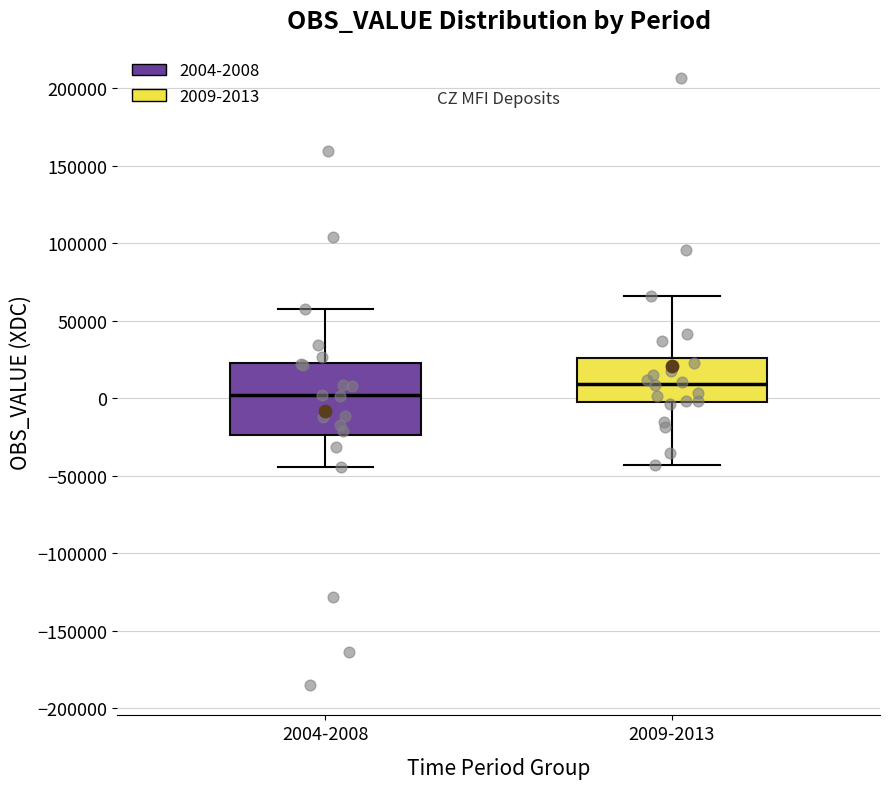

Reading left to right, read every box against the y-axis: the position of its median line, the range the box covers, and the ends of its whiskers. The values are not printed on the chart, so give them approximately, as read against the axis.

2004-2008: median 0, box -25000 to 25000, whiskers -45000 to 60000
2009-2013: median 10000, box 0 to 25000, whiskers -45000 to 65000